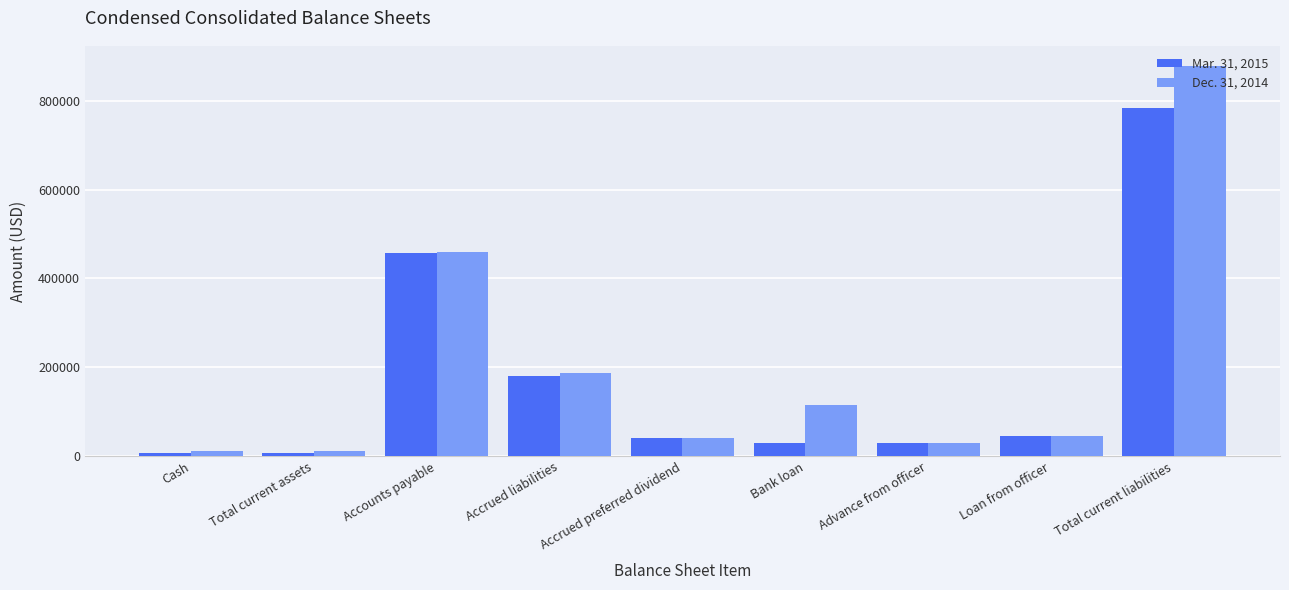

What is the value of the Dec. 31, 2014 bar at the 2nd from the left?

12721